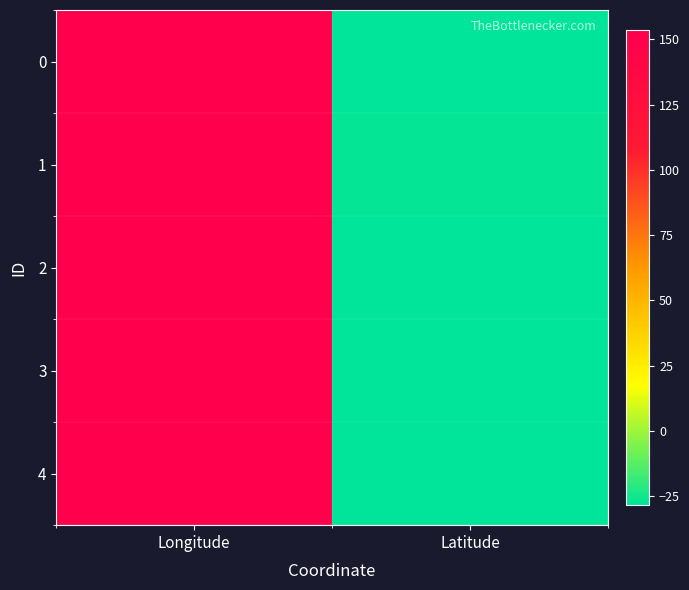

How many series are shown in this chart?

5